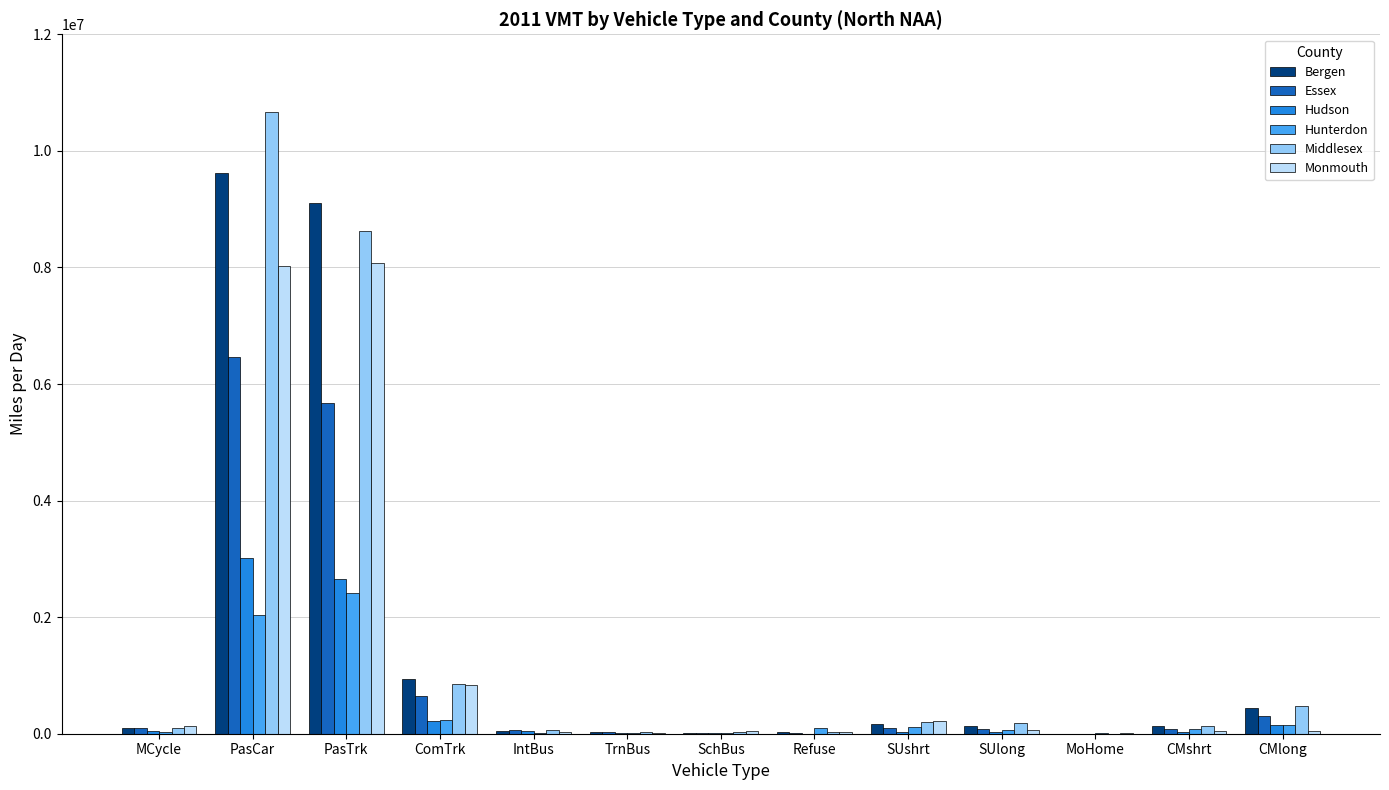

Between ComTrk and Refuse, which series saw the biggest shift?

Bergen